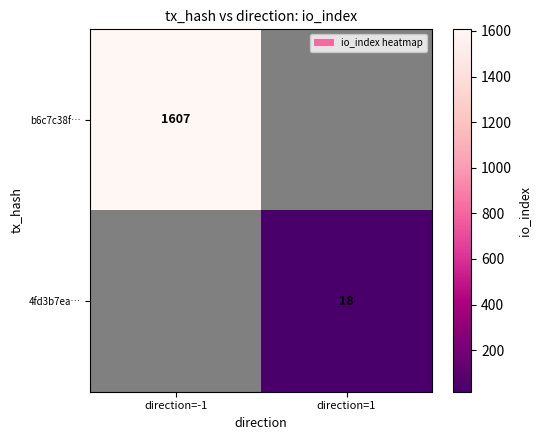

The value of 4fd3b7ea… at direction=1 is 12. True or false?

False